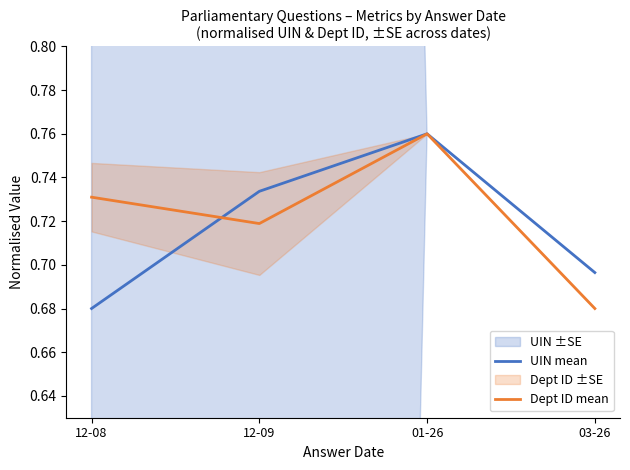

The value of Dept ID mean at 01-26 is 0.5. True or false?

False